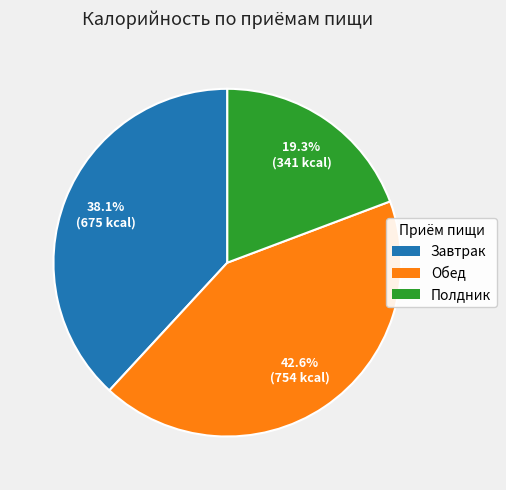

To the nearest percent, what is the average slice percentage?

33%